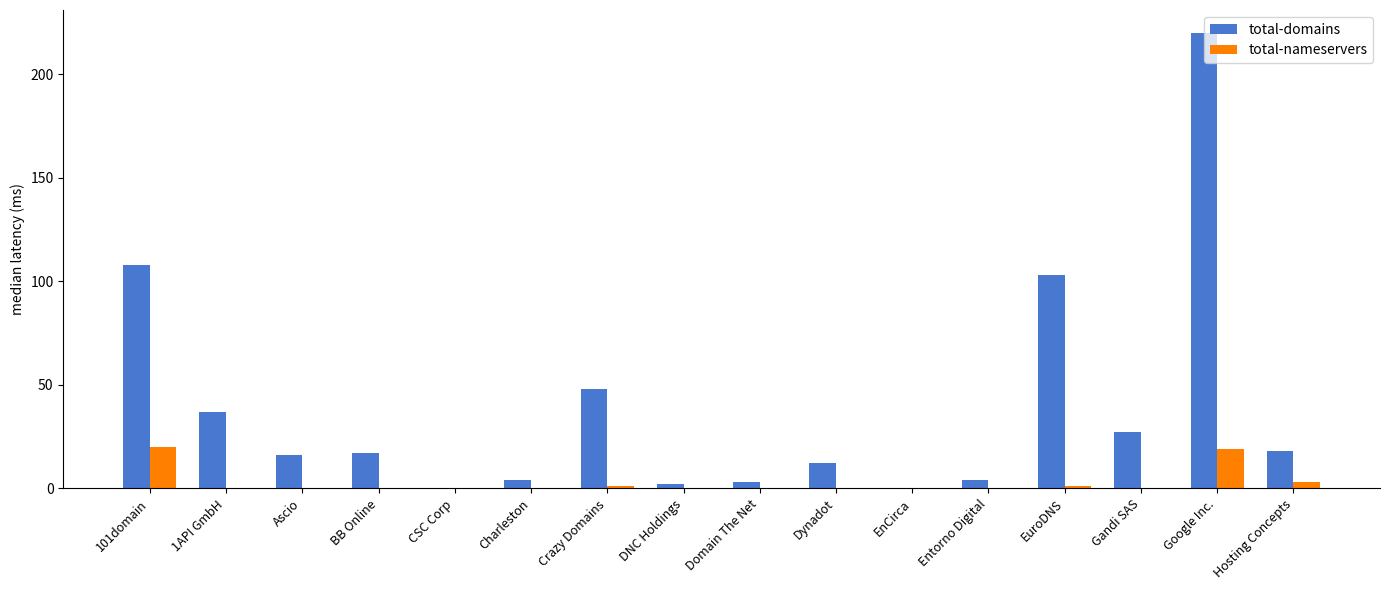

Is it true that total-domains equals 220 at Google Inc.?

True